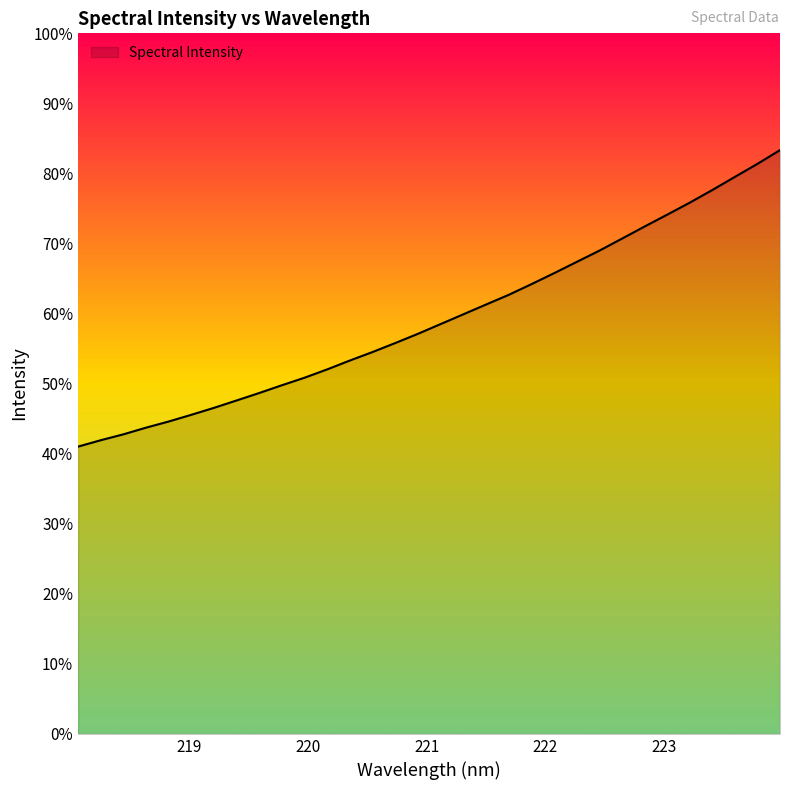

Does the chart display data point markers on the line(s)?

No